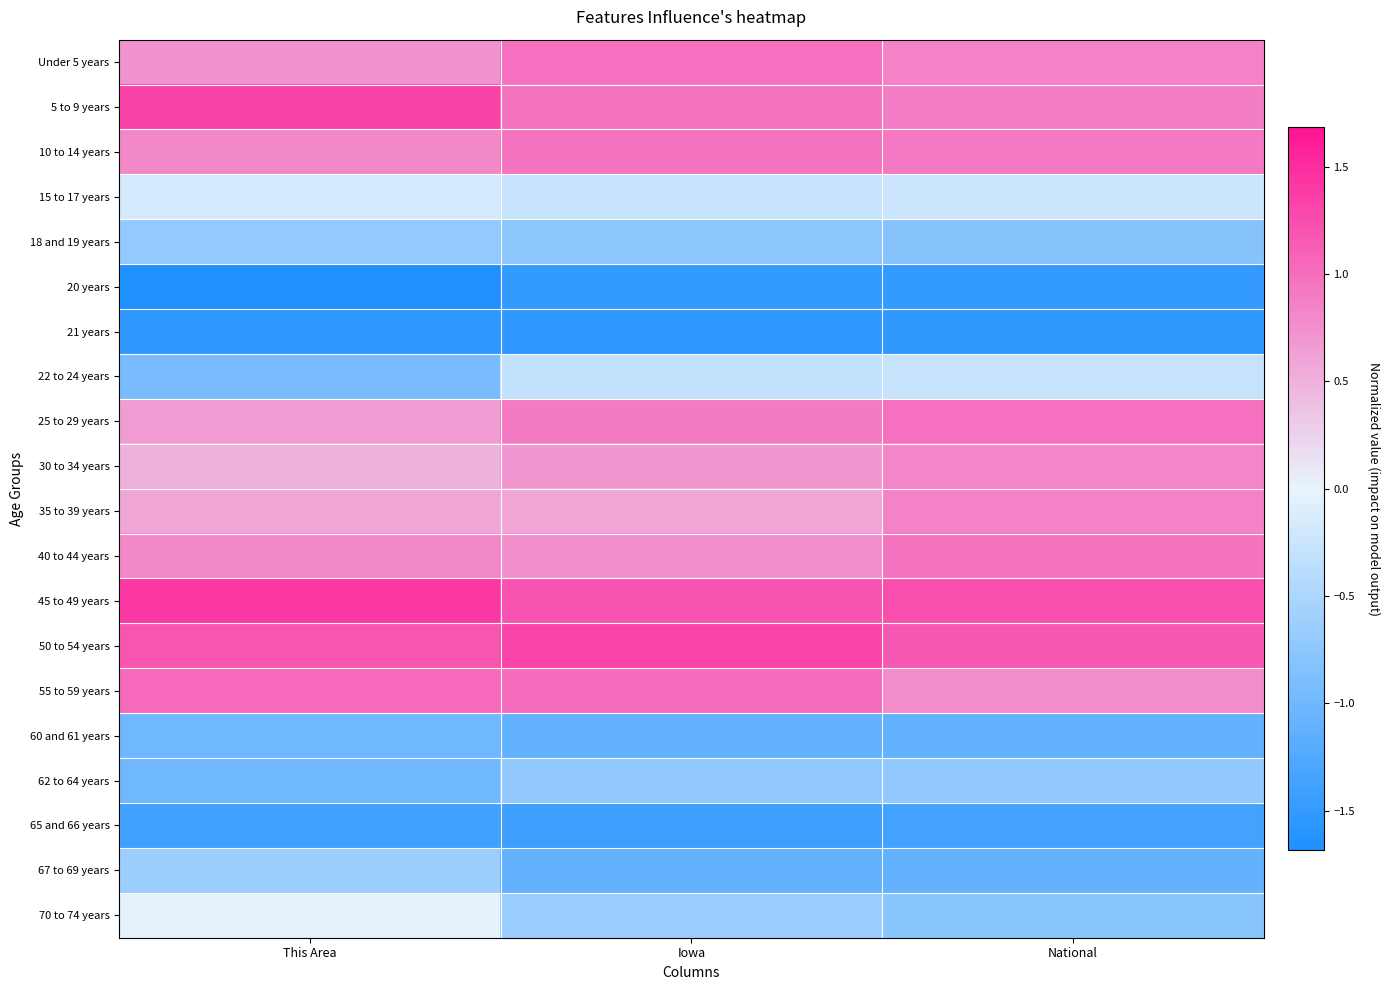

What is the spread (max minus min) of values at This Area?

3.1